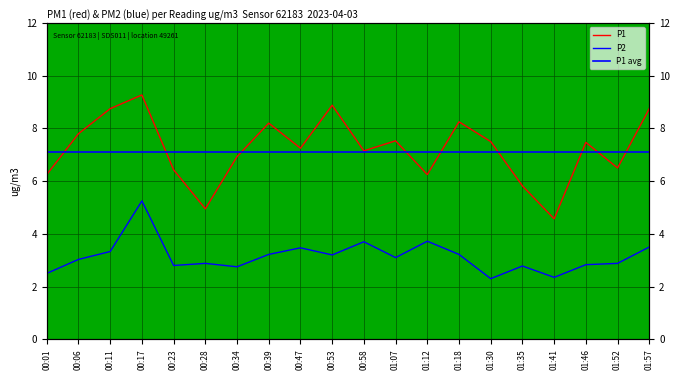

The P1 series shows 15.3 at 00:11. True or false?

False